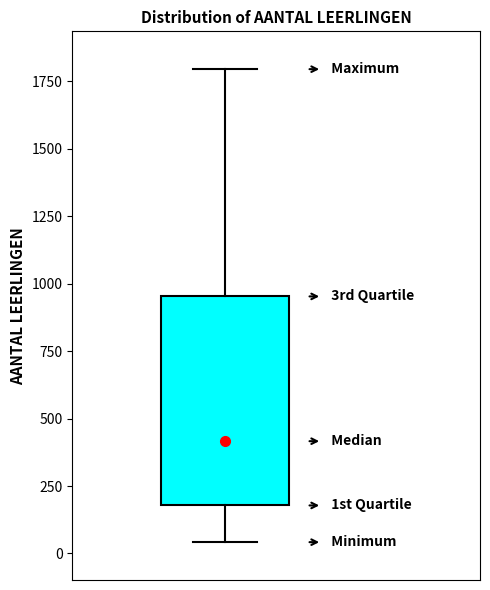

Read this box plot against the y-axis: the position of the median line, the range covered by the box, and the ends of both whiskers. The values are not printed on the chart, so give them approximately, as read against the axis.

median 400, box 200 to 950, whiskers 50 to 1800